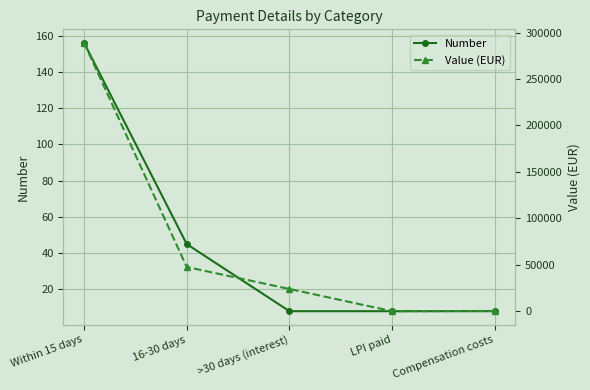

Reading left to right, extract all data points from this chart.

Number: 156.0	45.0	8.0	8.0	8.0
Value (EUR): 288997.4	47649.5	24032.2	108.9	370.0